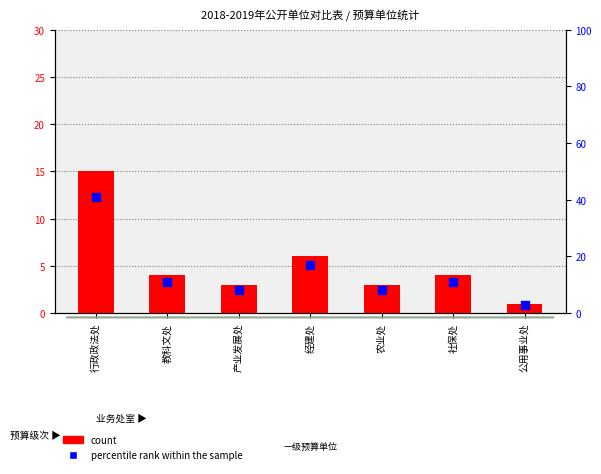

Which series has the largest total across all categories?

percentile rank within the sample